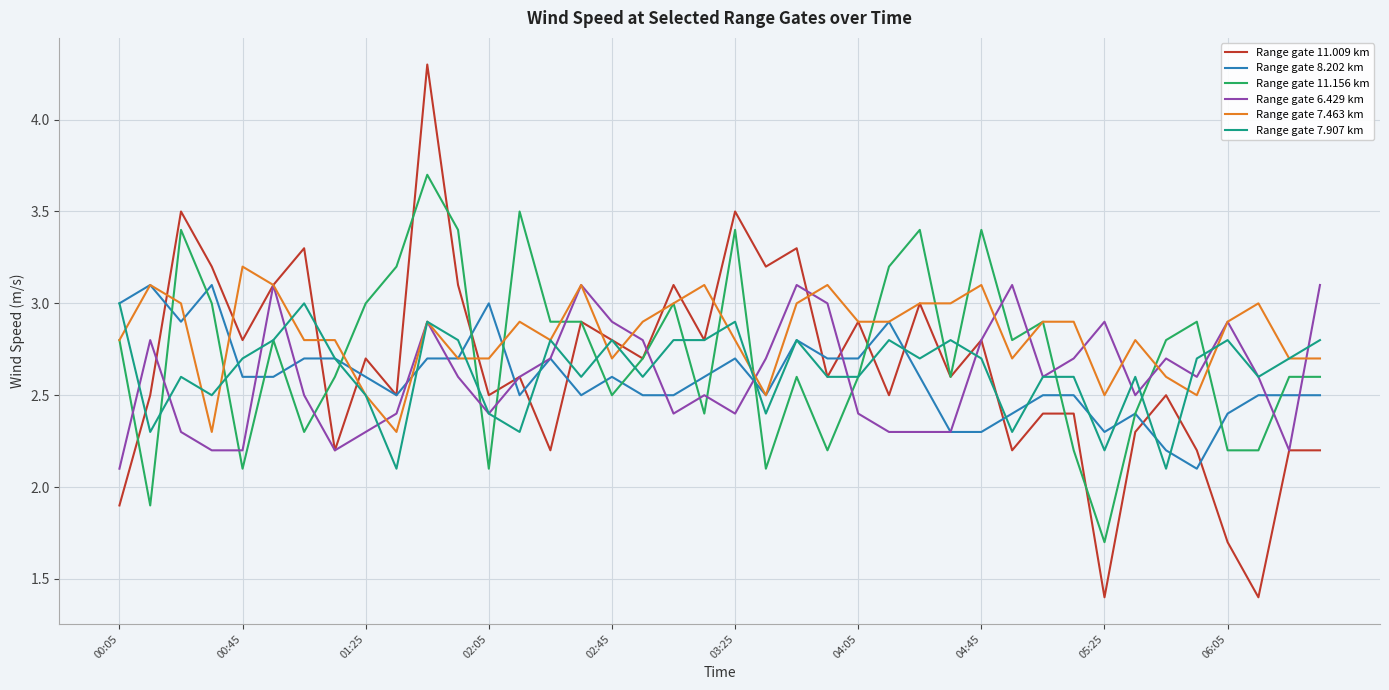

How many distinct data groups are displayed?

6